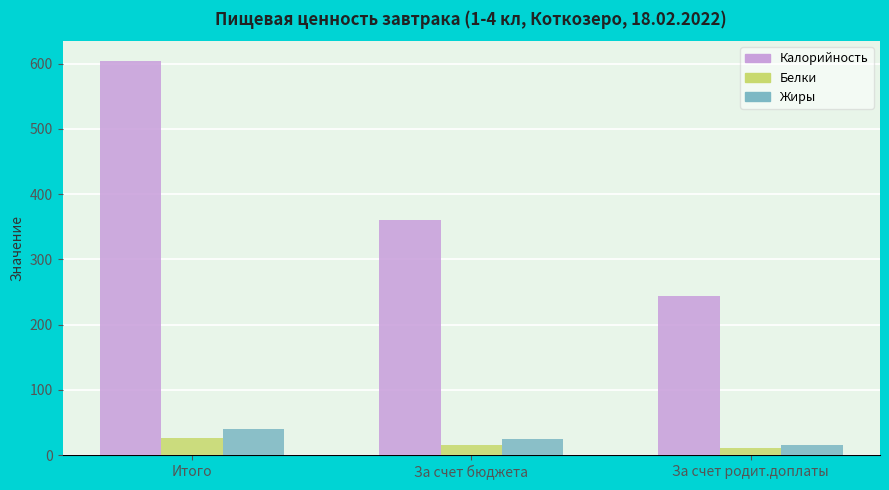

At which label is Белки closest to 19?

За счет бюджета